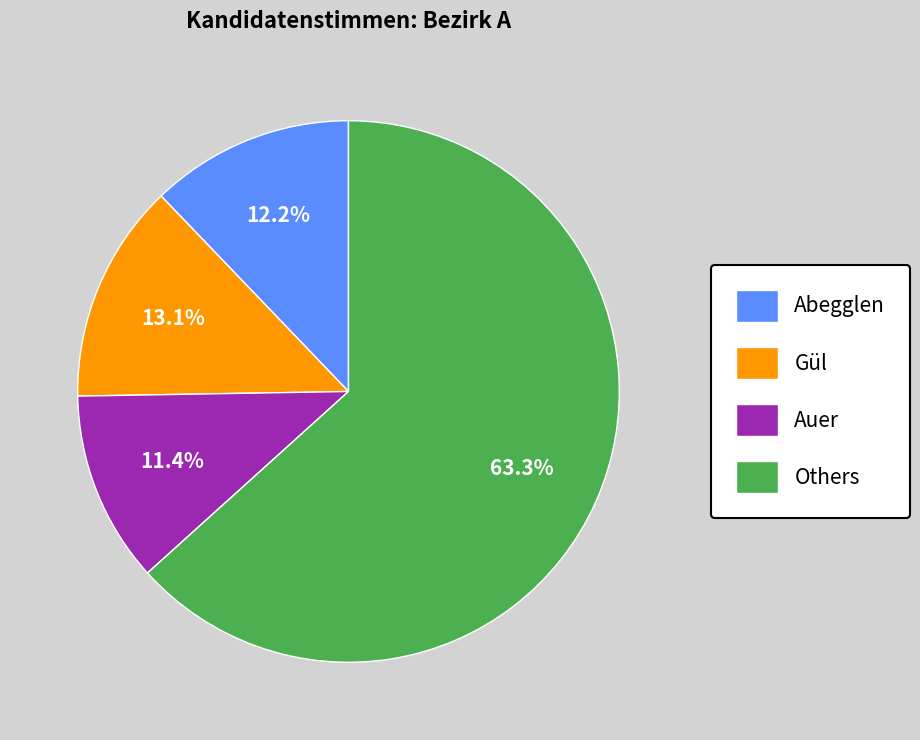

Is there any slice that represents more than half of the pie?

Yes